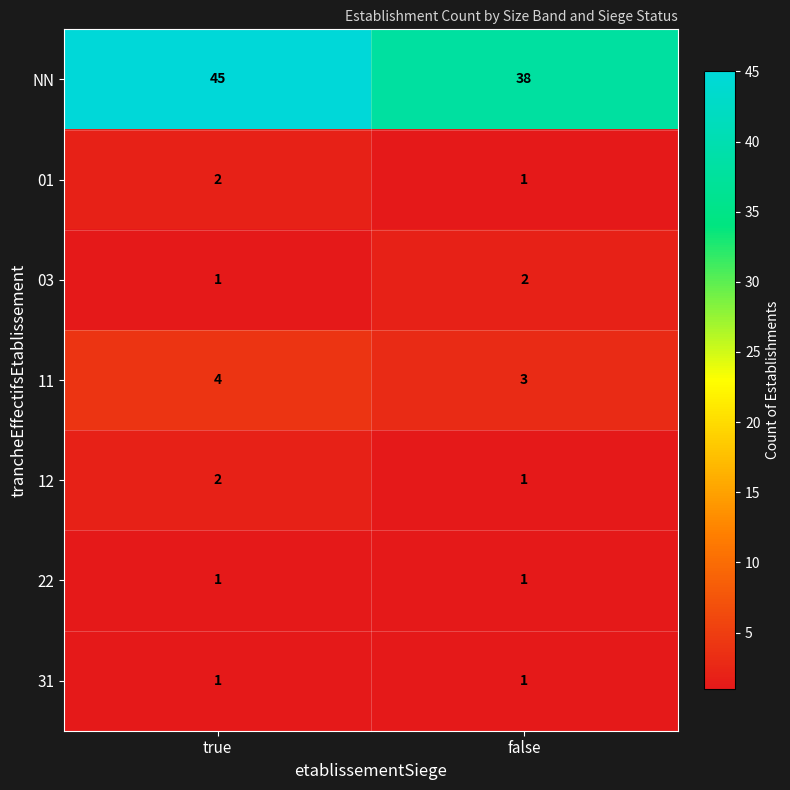

At which category is the sum across all series the highest?

true